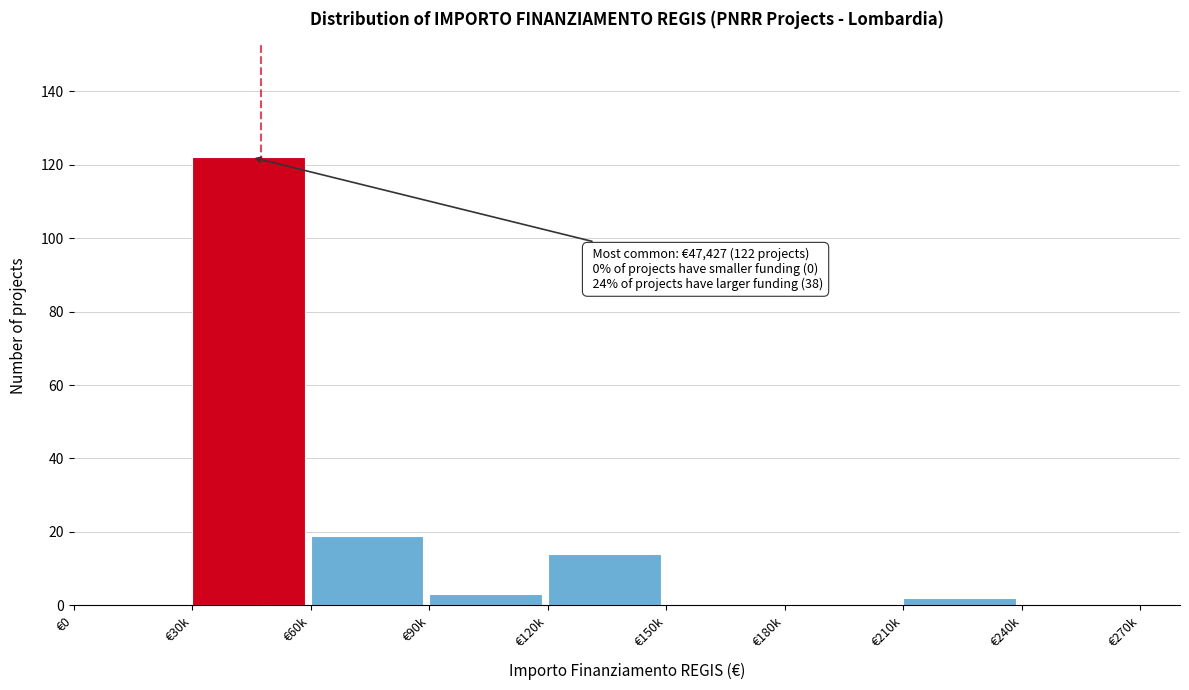

Reading left to right, transcribe all the data shown in this chart.

€0=0	€30k=122	€60k=19	€90k=3	€120k=14	€150k=0	€180k=0	€210k=2	€240k=0